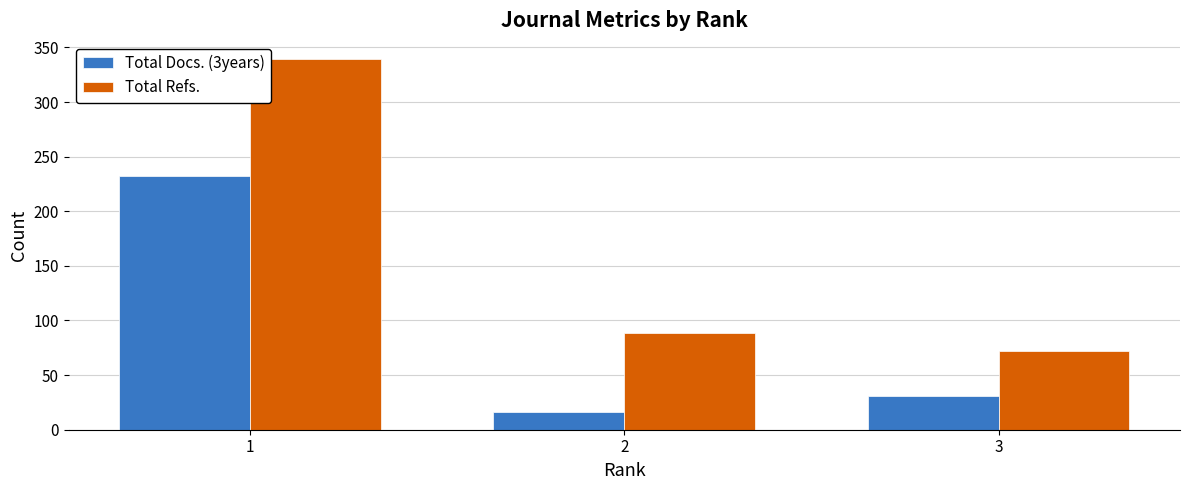

At how many categories does at least one series exceed 153?

1